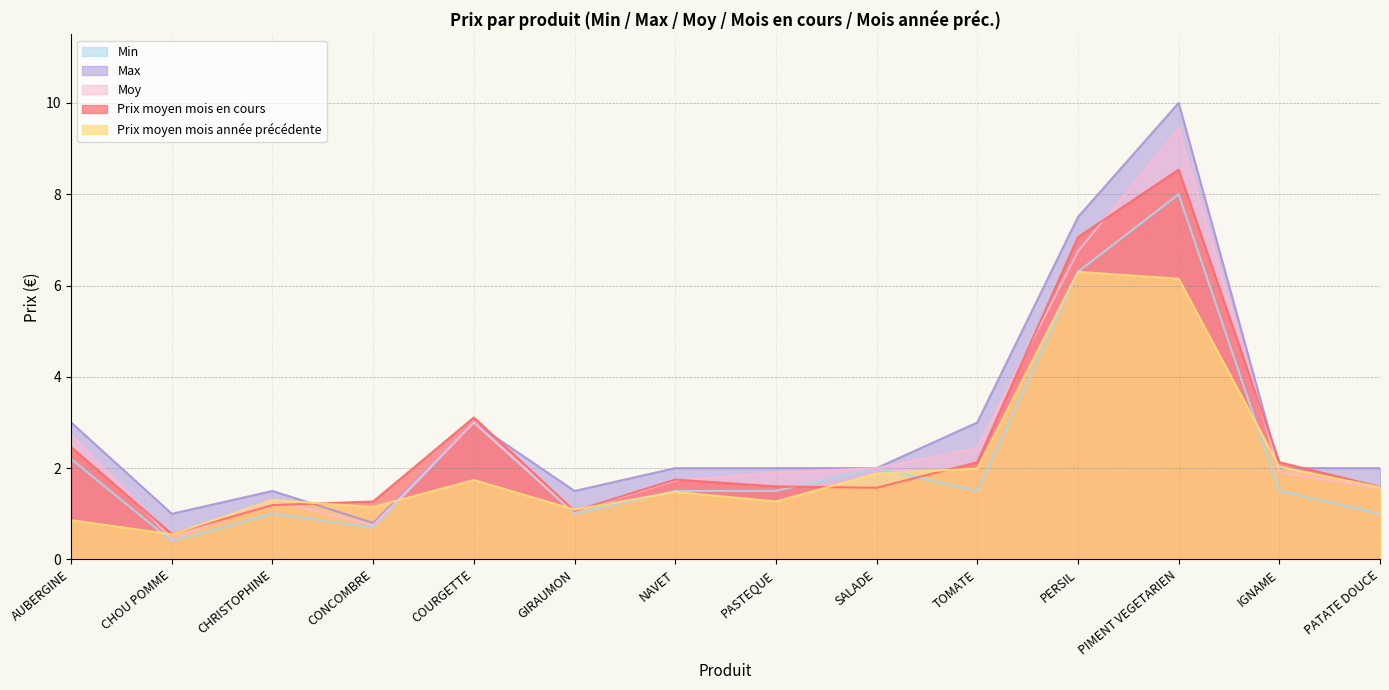

The Prix moyen mois en cours series shows 2.1 at PATATE DOUCE. True or false?

False